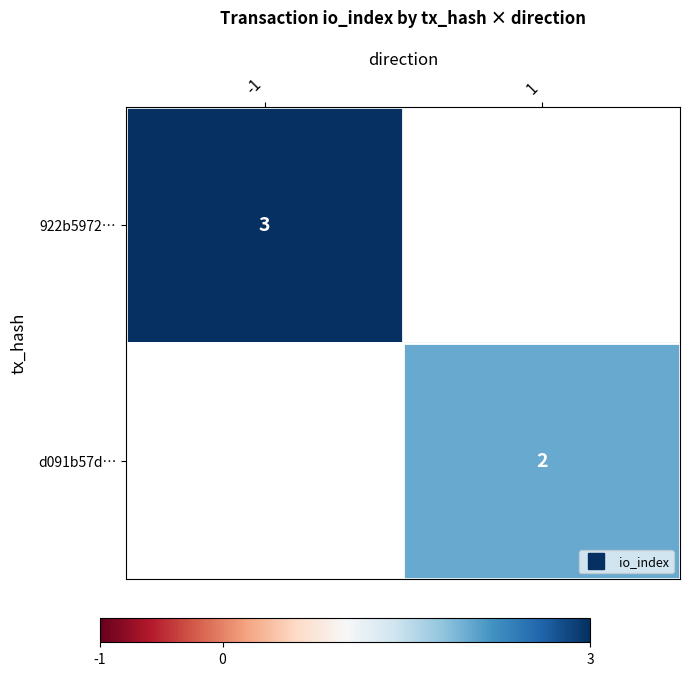

List the series in order of their peak value, highest first.

922b5972…, d091b57d…